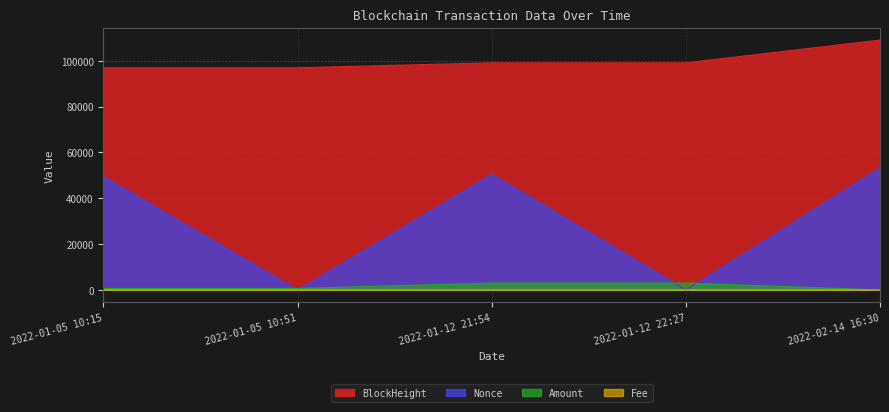

Read the BlockHeight value at 2022-01-12 21:54.

99085.0